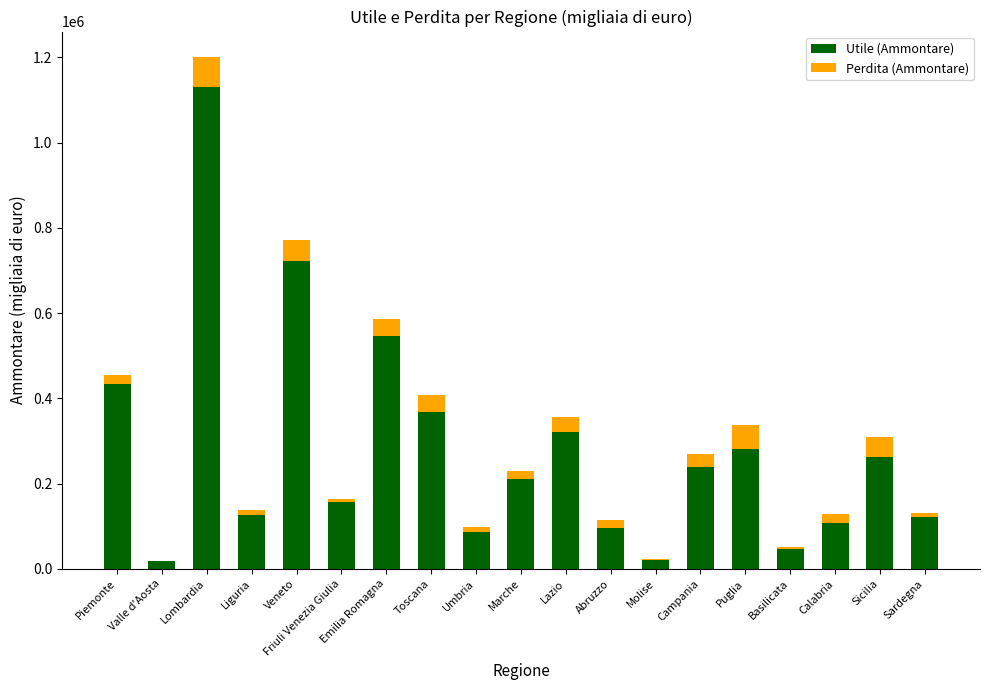

What is the total value across all series at Veneto?

771422